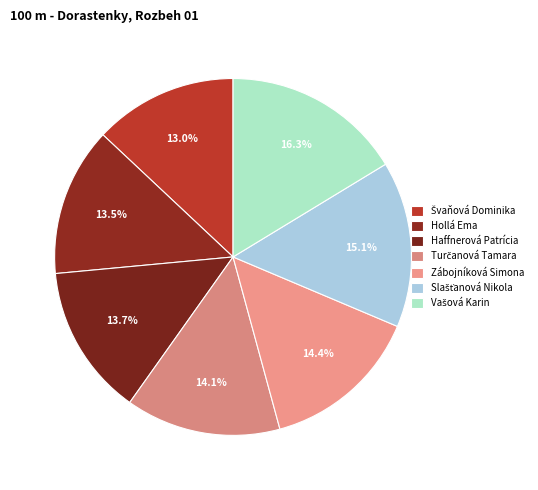

Count the number of slices in the pie.

7